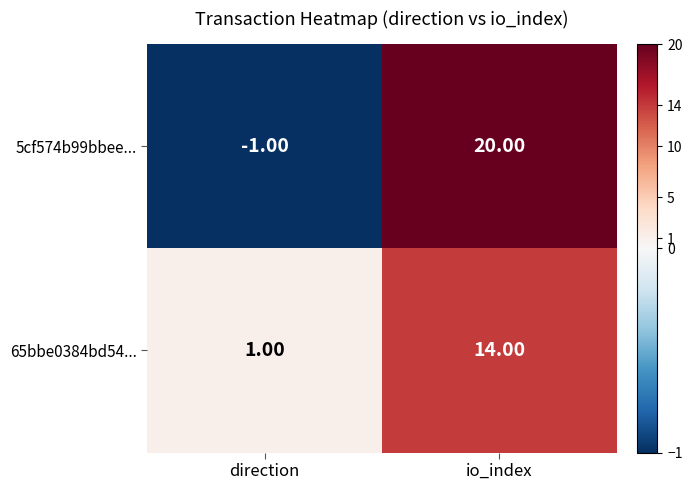

Rank the series at io_index from lowest to highest value.

65bbe0384bd54..., 5cf574b99bbee...